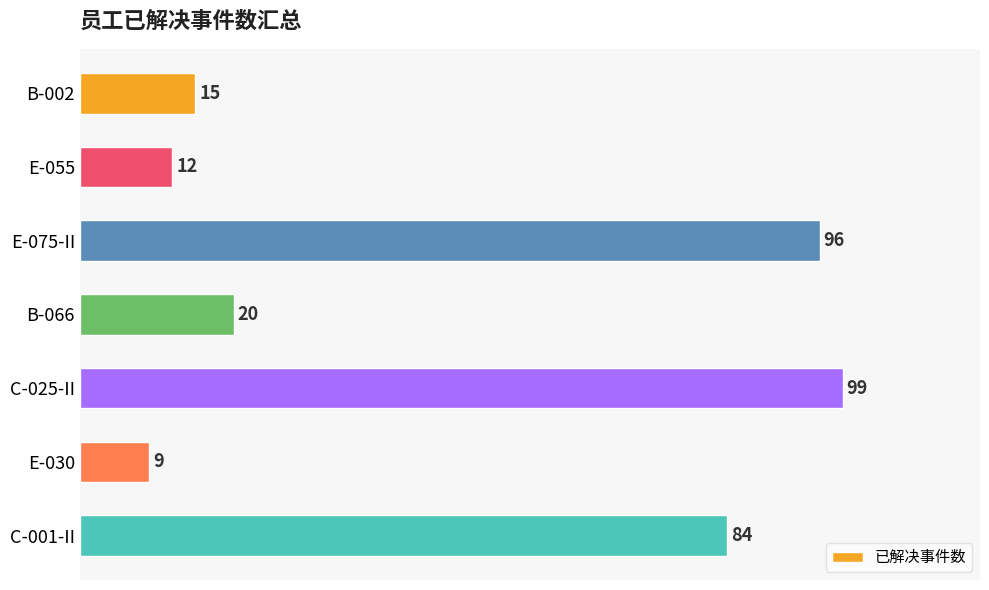

Are the bars grouped side by side (vs. stacked)?

No